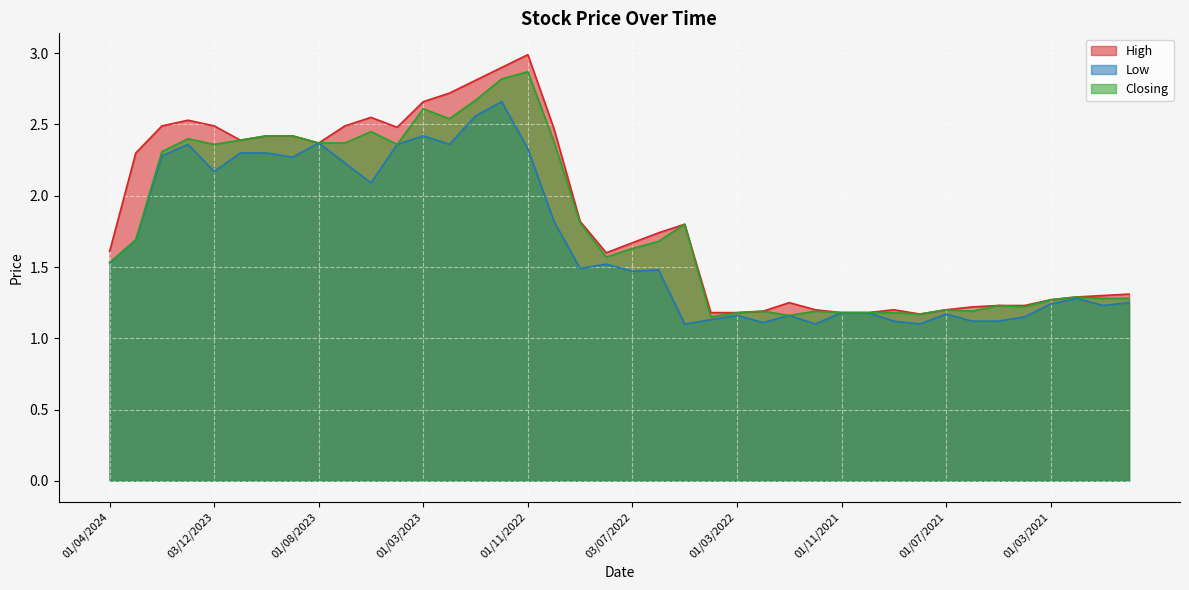

What is the maximum value for Closing?

2.9